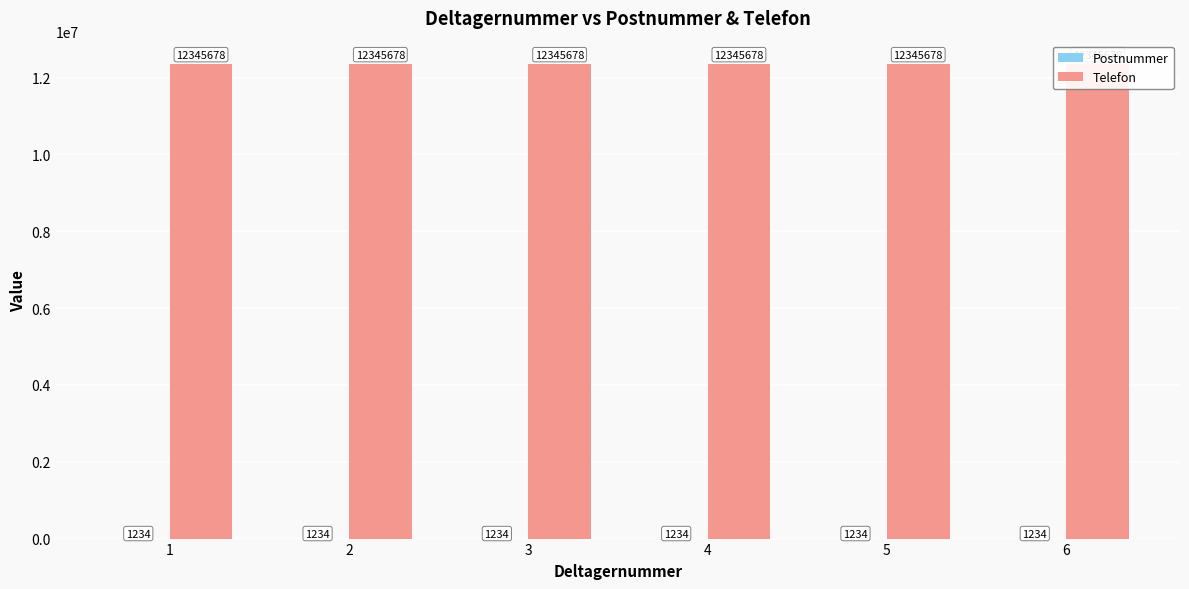

Reading left to right, list all the values displayed in this chart.

Postnummer: 1=1234	2=1234	3=1234	4=1234	5=1234	6=1234
Telefon: 1=12345678	2=12345678	3=12345678	4=12345678	5=12345678	6=12345678